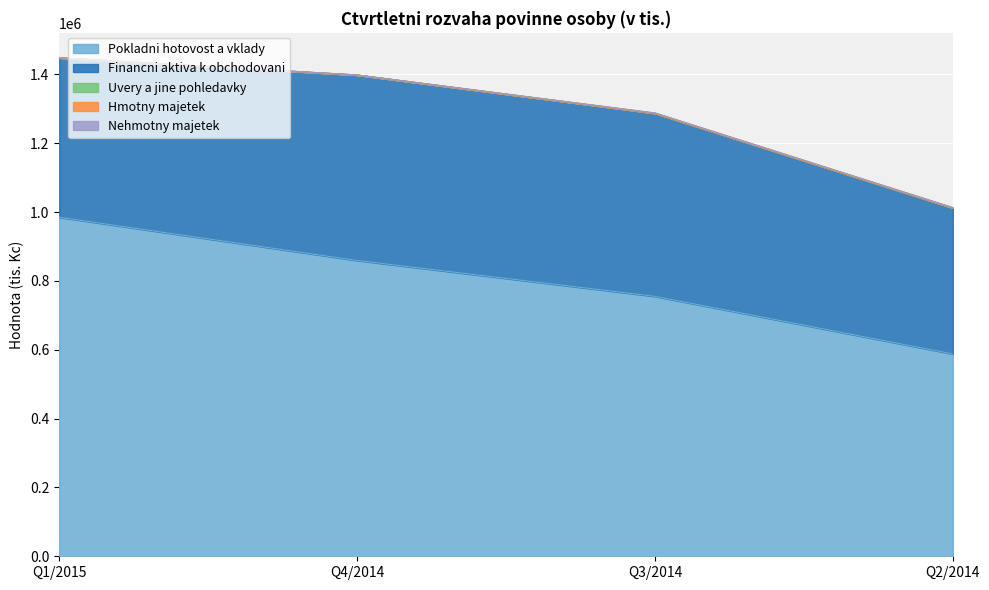

At which label does Nehmotny majetek first exceed 1152?

Q2/2014